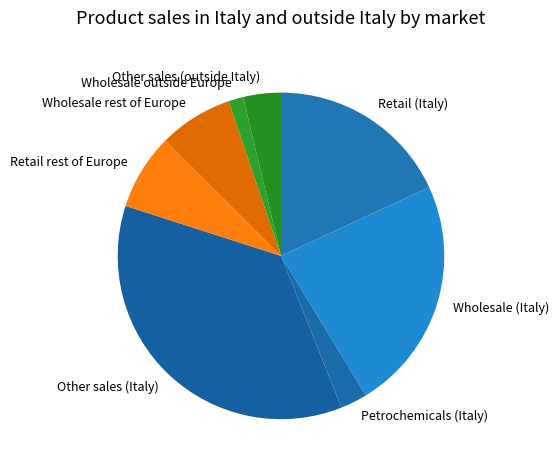

Do Wholesale (Italy) and Petrochemicals (Italy) together represent more than half of the pie?

No